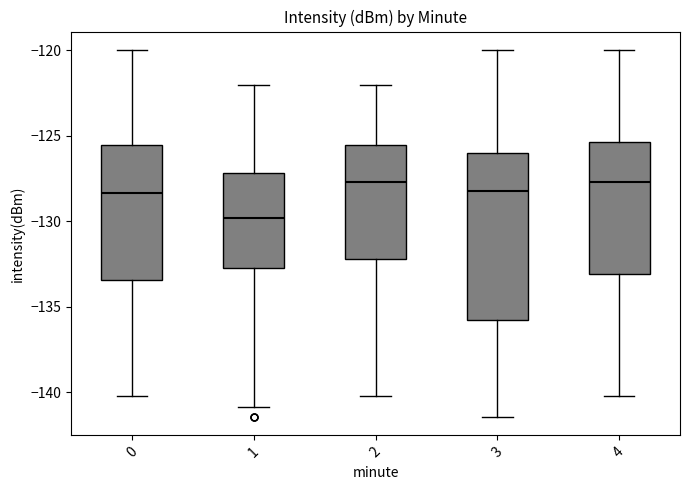

Reading left to right, transcribe this box plot: for each box, give where its median line is, the range the box spans, and where its two whiskers end, as read against the y-axis. The values are not printed on the chart, so give them approximately, as read against the axis.

0: median -128.5, box -133.5 to -125.5, whiskers -140.0 to -120.0
1: median -130.0, box -132.5 to -127.0, whiskers -141.0 to -122.0
2: median -127.5, box -132.0 to -125.5, whiskers -140.0 to -122.0
3: median -128.0, box -136.0 to -126.0, whiskers -141.5 to -120.0
4: median -127.5, box -133.0 to -125.5, whiskers -140.0 to -120.0